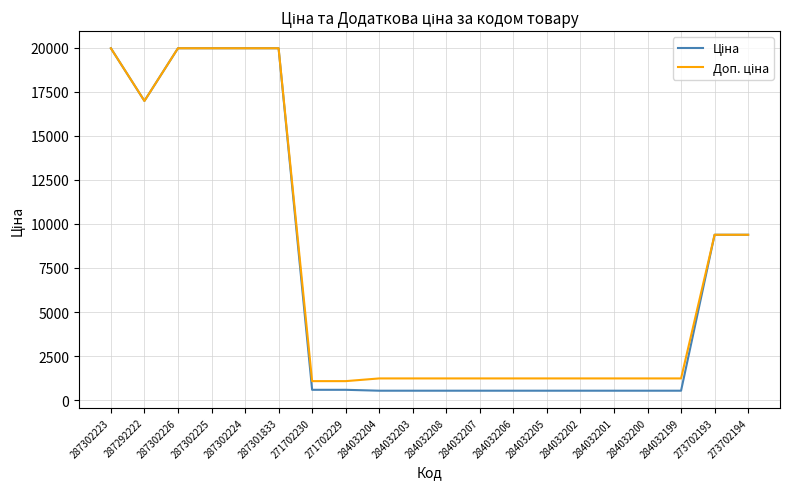

What is the smallest value displayed?

539.0